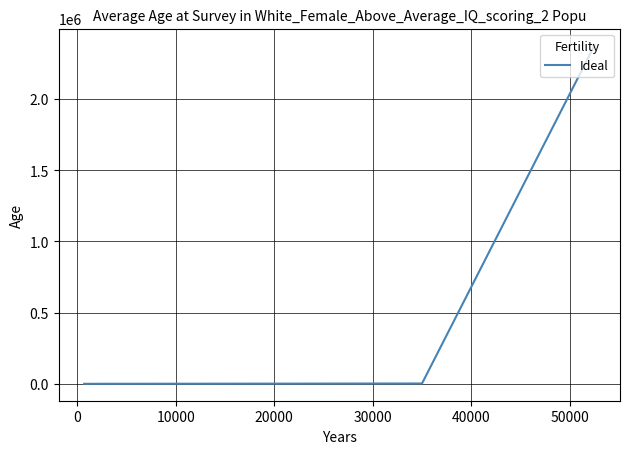

Does the chart have visible grid lines?

Yes